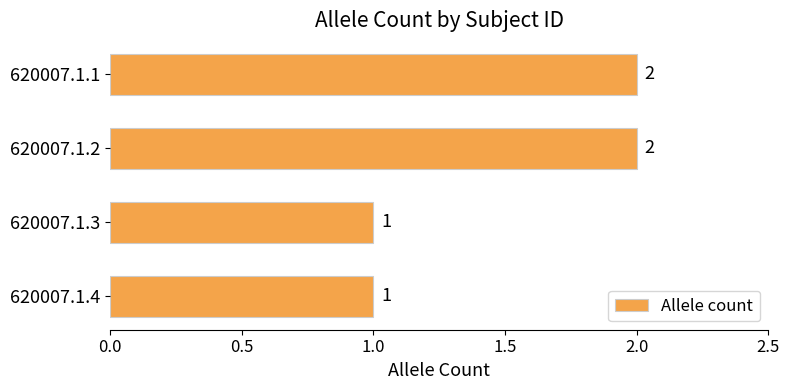

Count the values in the range 1 to 2.

4